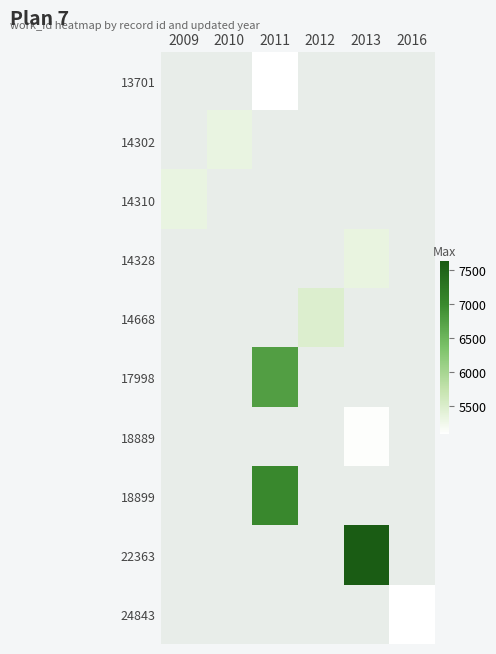

Which category has the lowest value across all series?

2009